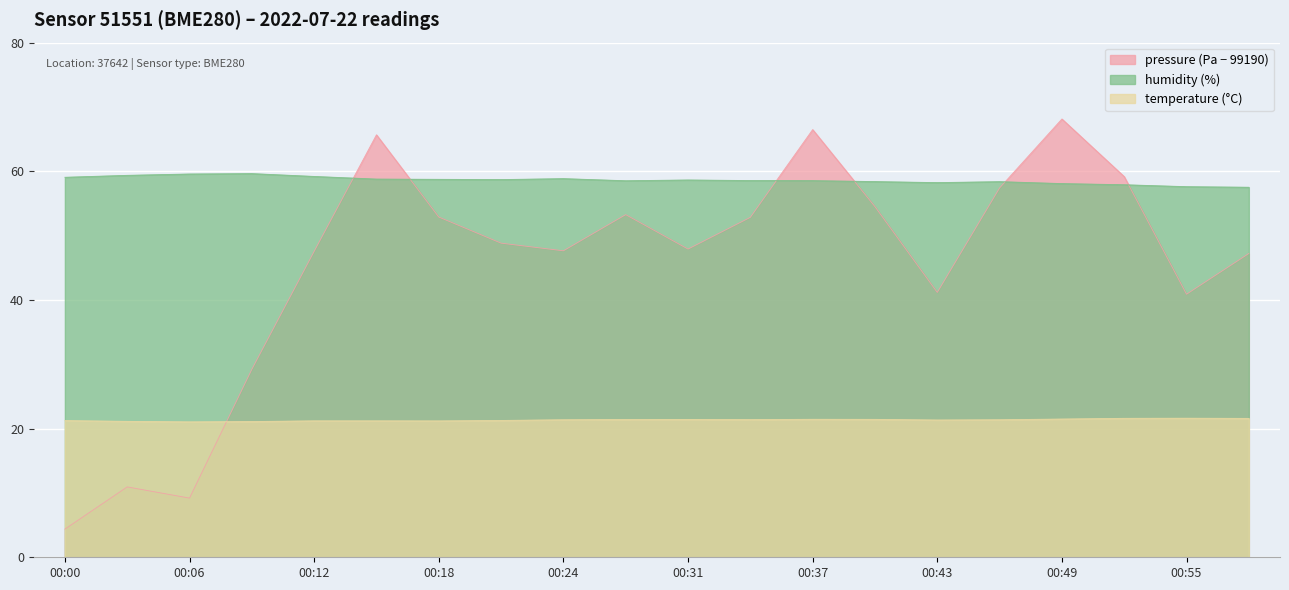

What is the difference between the highest and lowest values at 00:06?

50.4